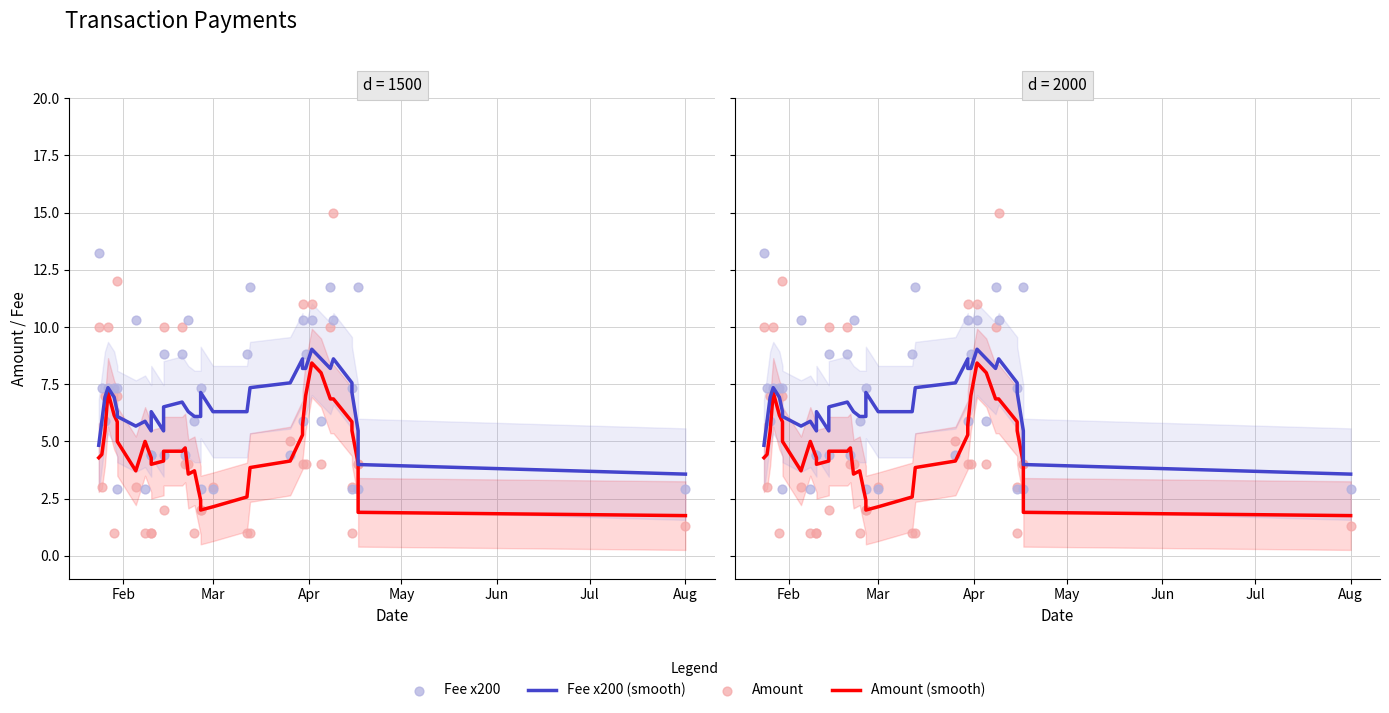

Is the value of Fee x200 (smooth) at 12 greater than the value of Amount (smooth) at 13?

Yes